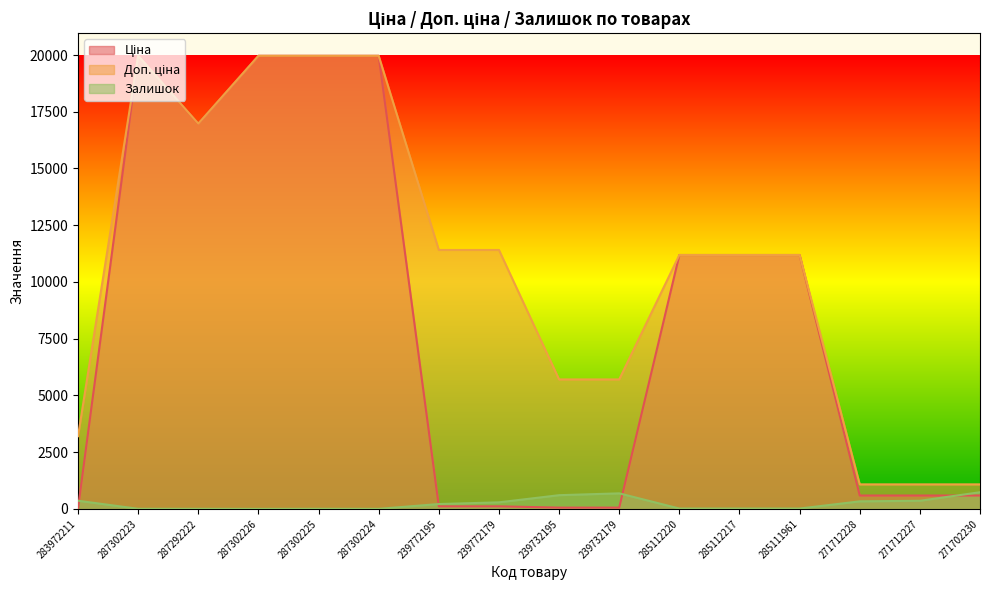

How many data points in Доп. ціна are above 11188?

10